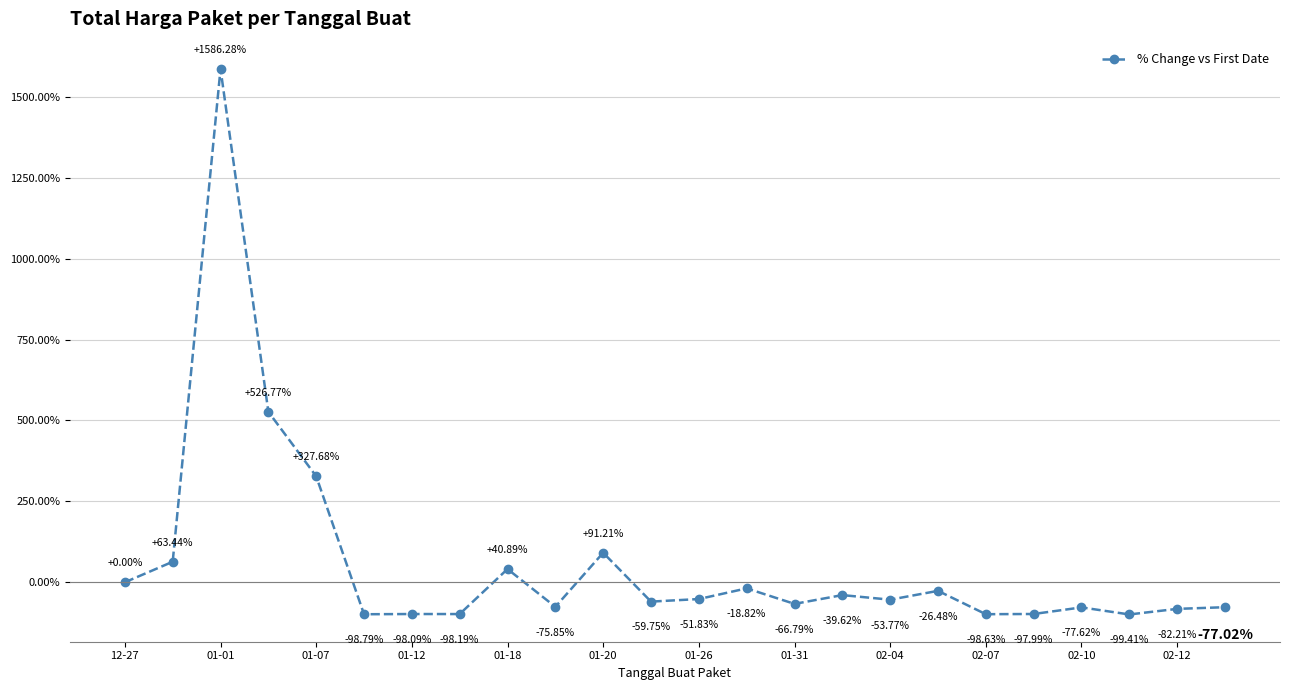

What is the difference between the second highest and second lowest values?

625.6